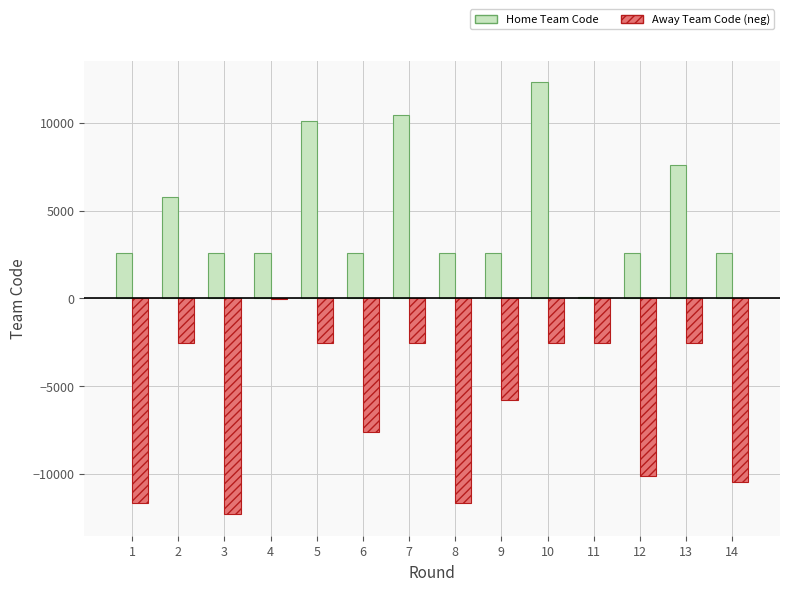

What is the greatest value displayed?

12307